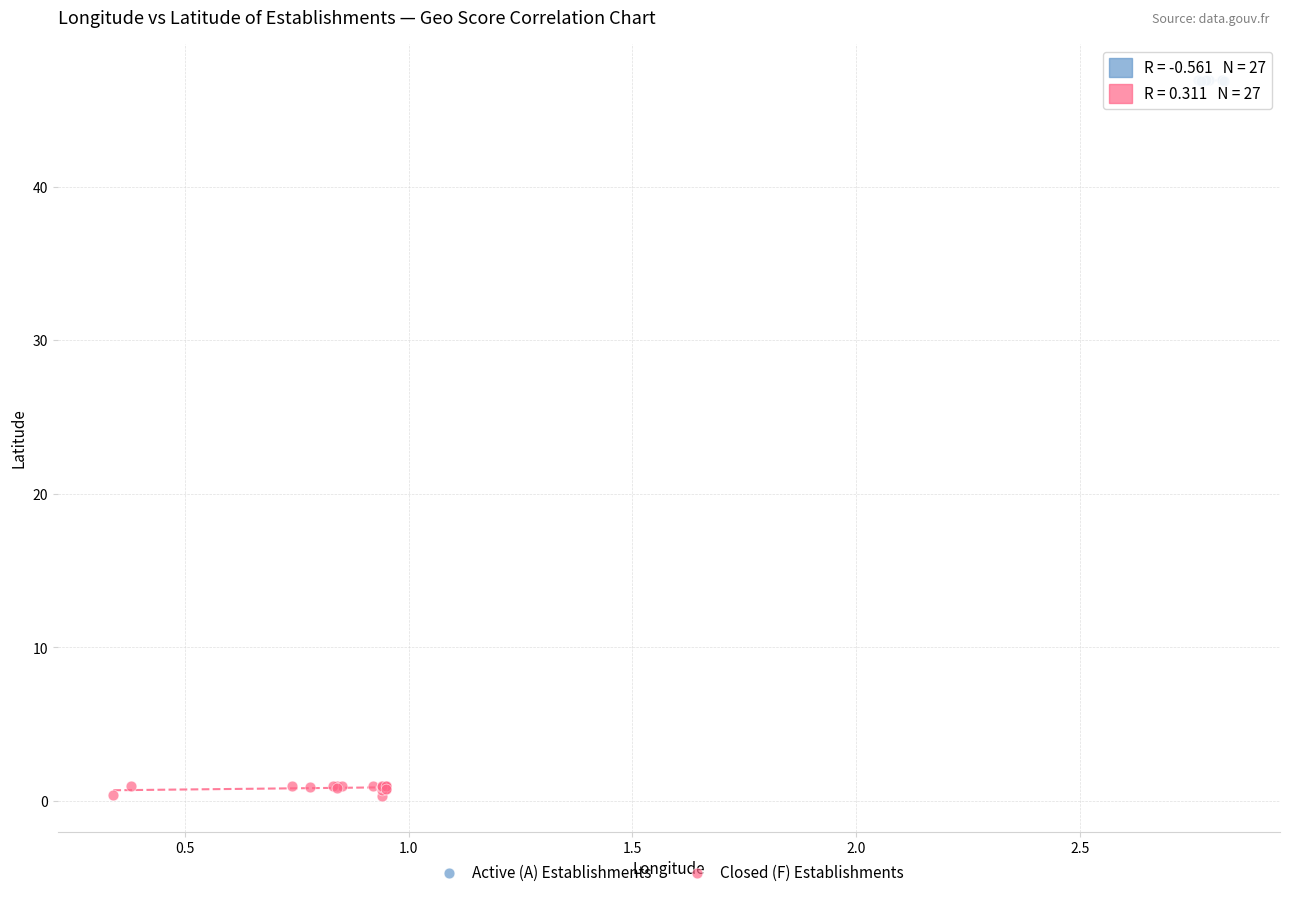

What are all the series names shown in the legend?

Active (A) Establishments, Closed (F) Establishments